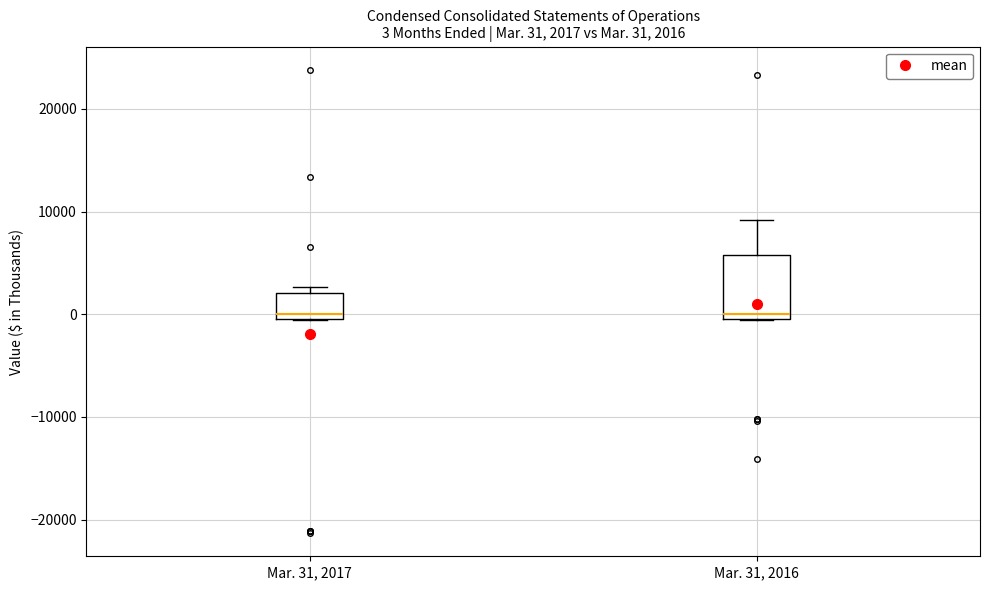

Which box is the tallest, from its lower edge to its upper edge?

Mar. 31, 2016